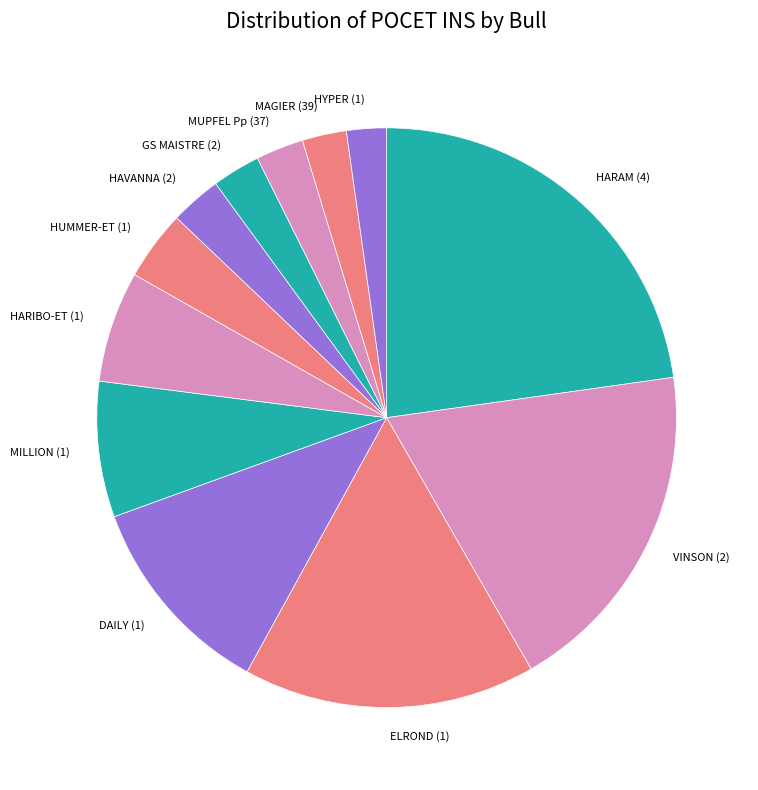

What is the largest slice in the pie chart?

HARAM